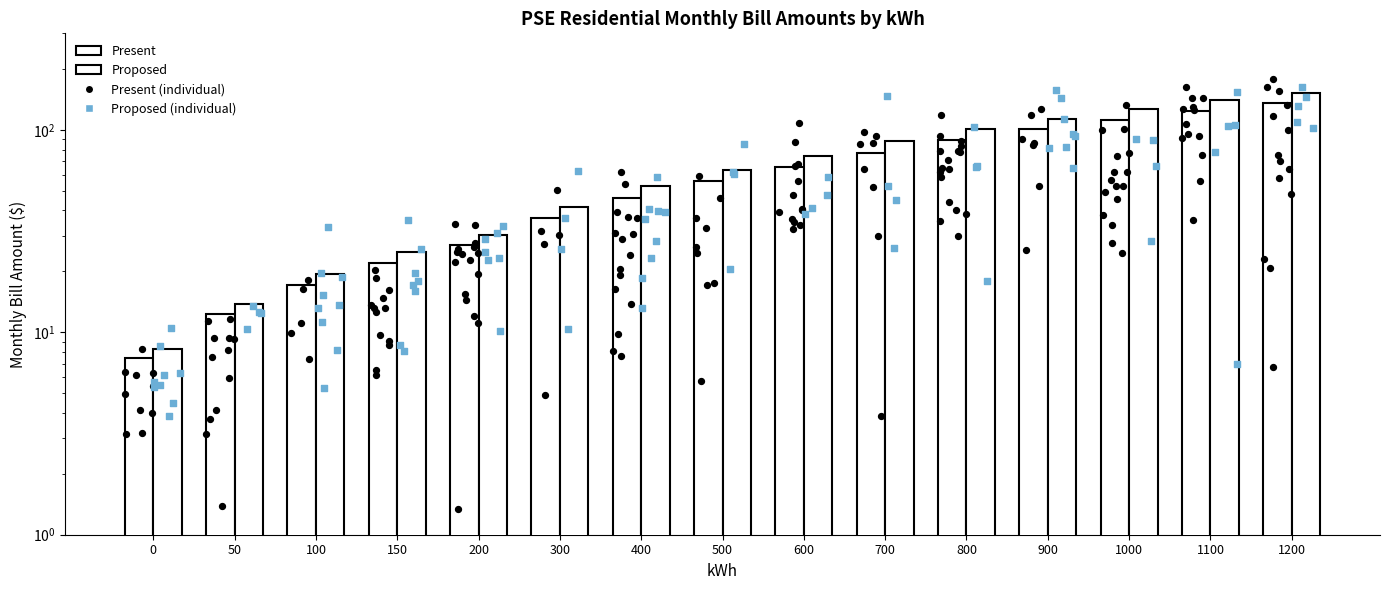

What is the total value across all series at 700?

165.0